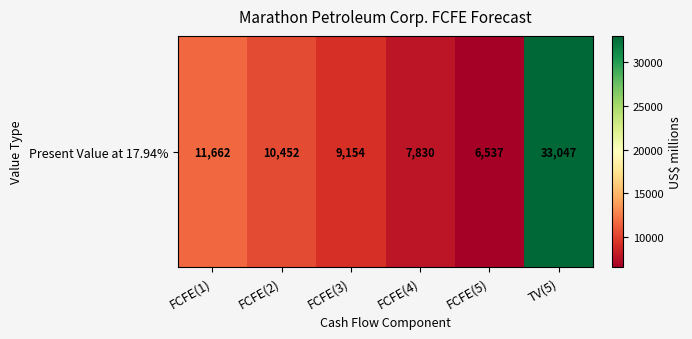

Which category has the highest value across all series?

TV(5)